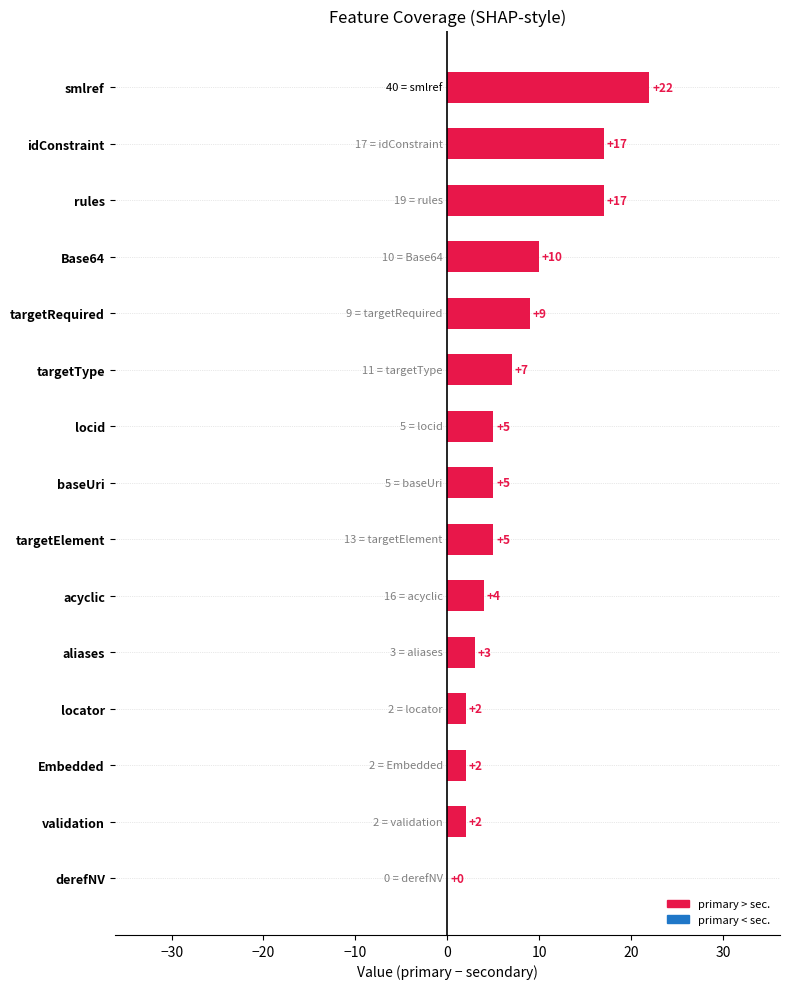

Between locator and baseUri, which is larger?

baseUri